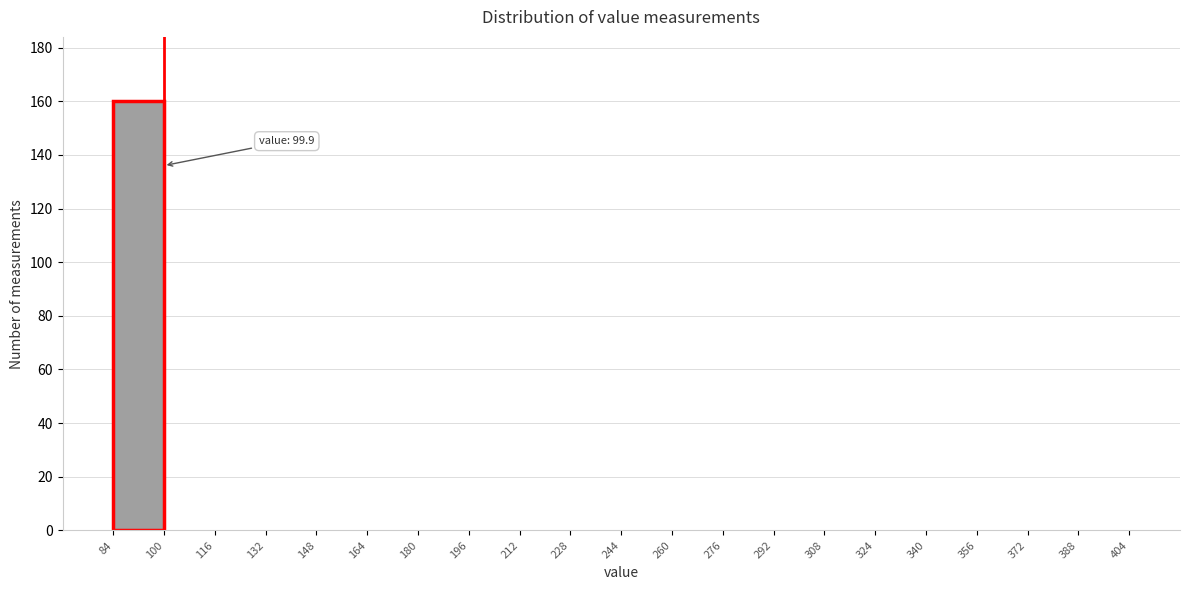

Over which range of the x-axis is the bar tallest?

84 to 100